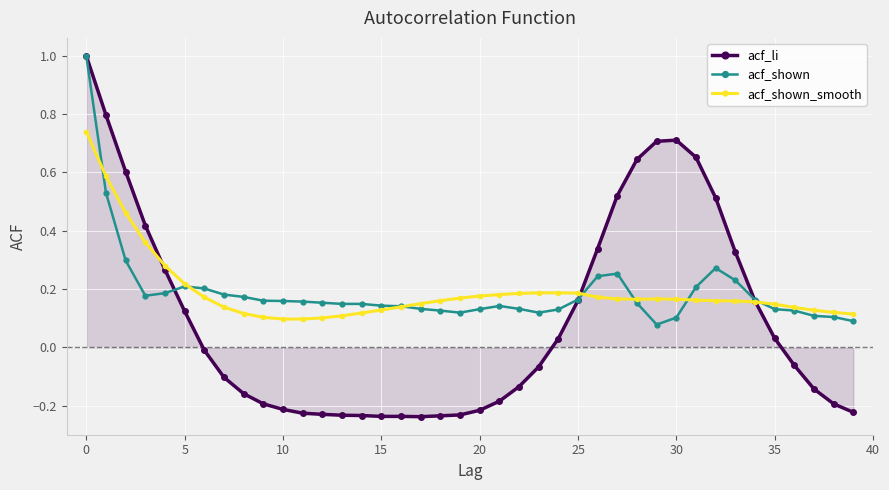

After their last crossing, which series has the higher values: acf_shown or acf_shown_smooth?

acf_shown_smooth